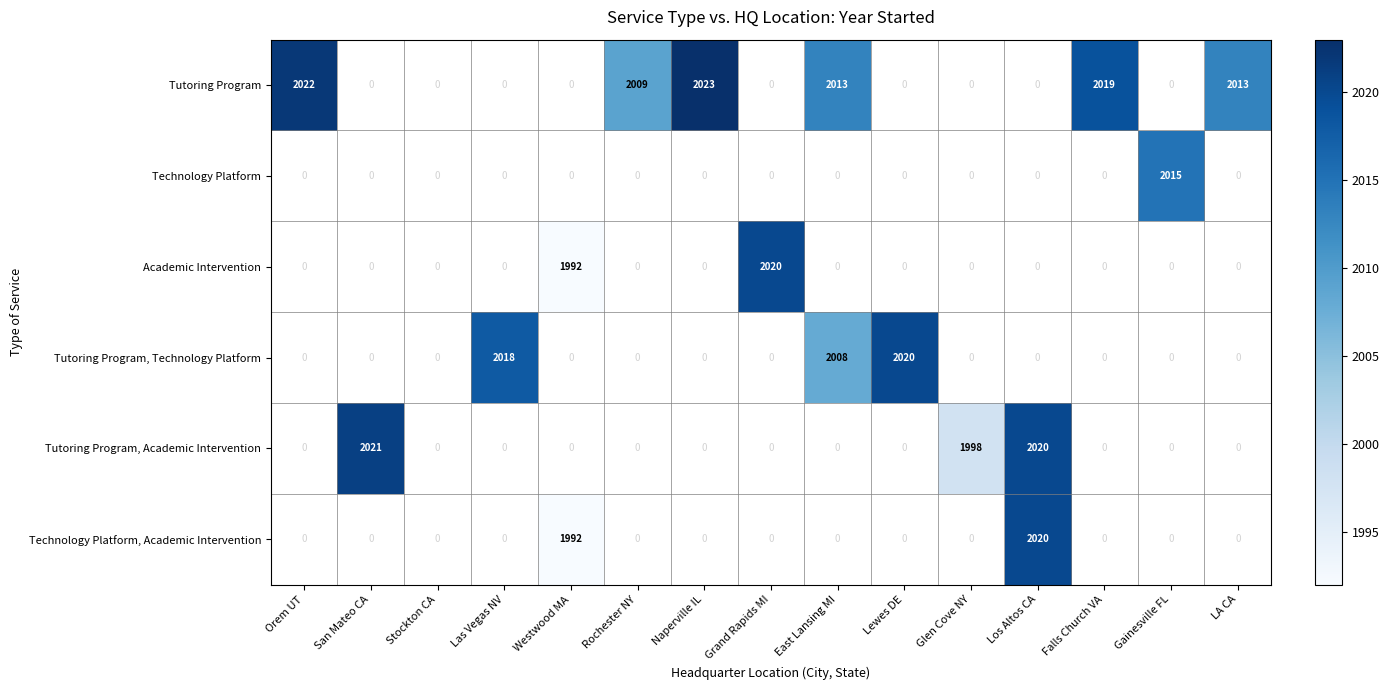

The value of Tutoring Program, Technology Platform at East Lansing MI is 3297. True or false?

False